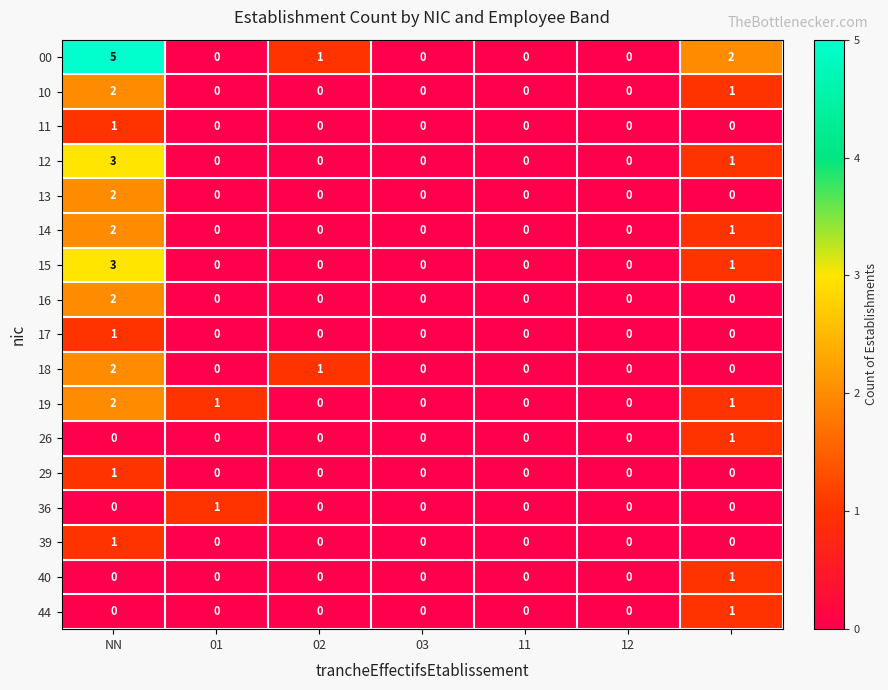

What is the maximum value shown in the chart?

5